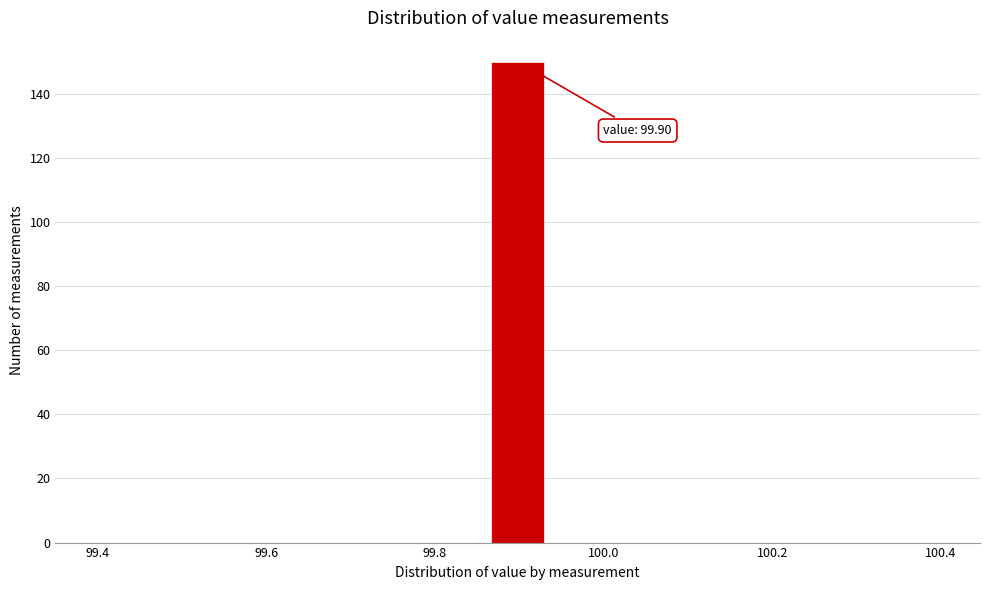

Read against the x-axis, roughly where is the centre of the tallest bar?

99.90